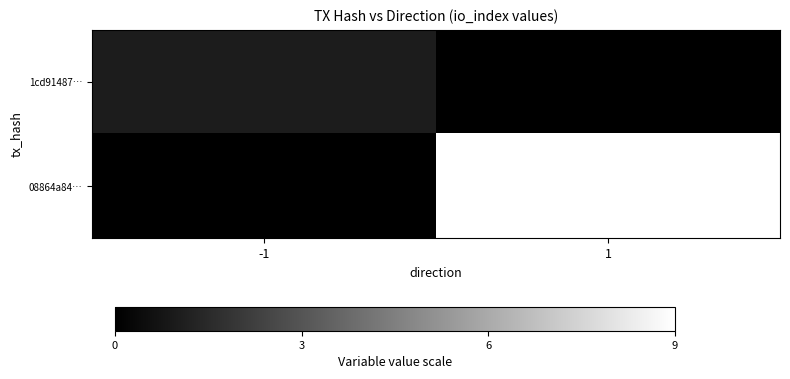

Reading right to left, transcribe all the data shown in this chart.

1cd91487…: 1=0	-1=1
08864a84…: 1=9	-1=0